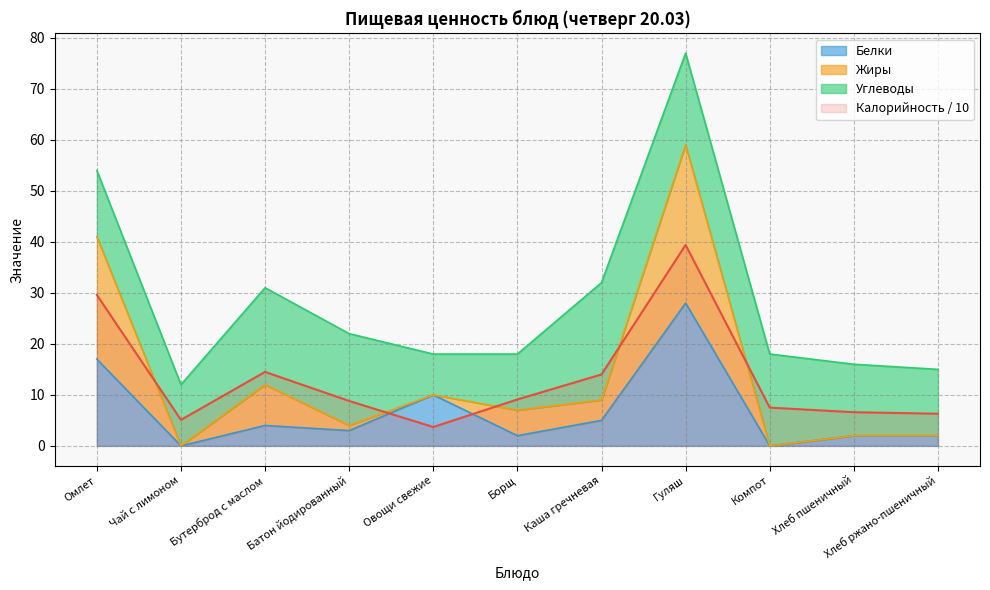

How many positive values does the Жиры series have?

9